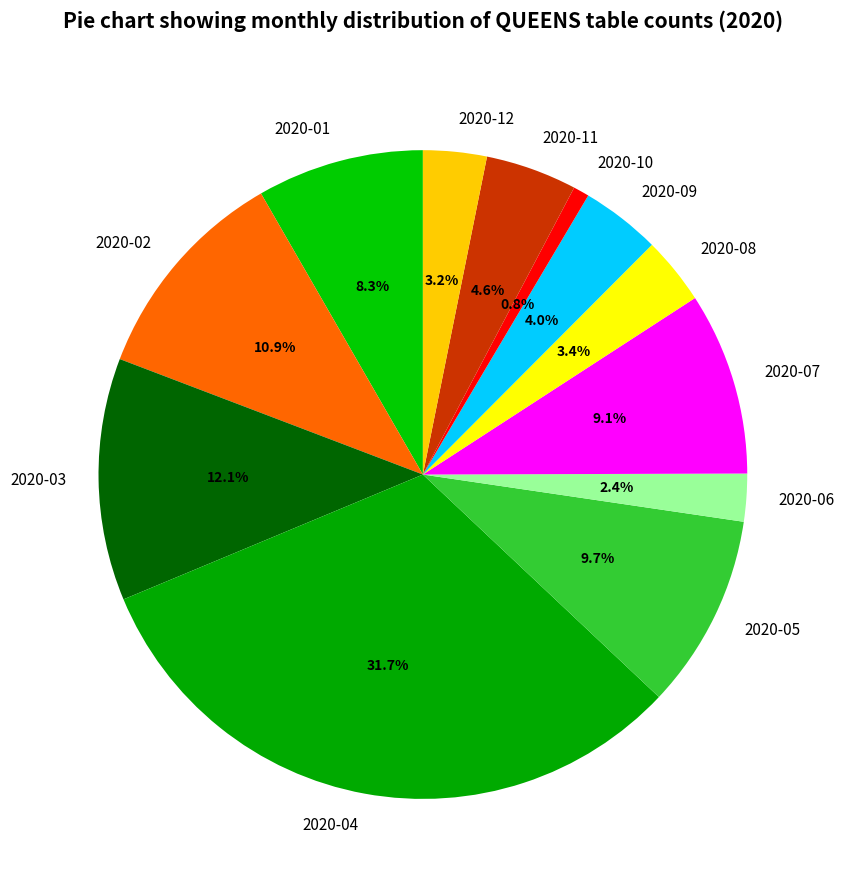

What percentage is NOT represented by 2020-05?

90.3%